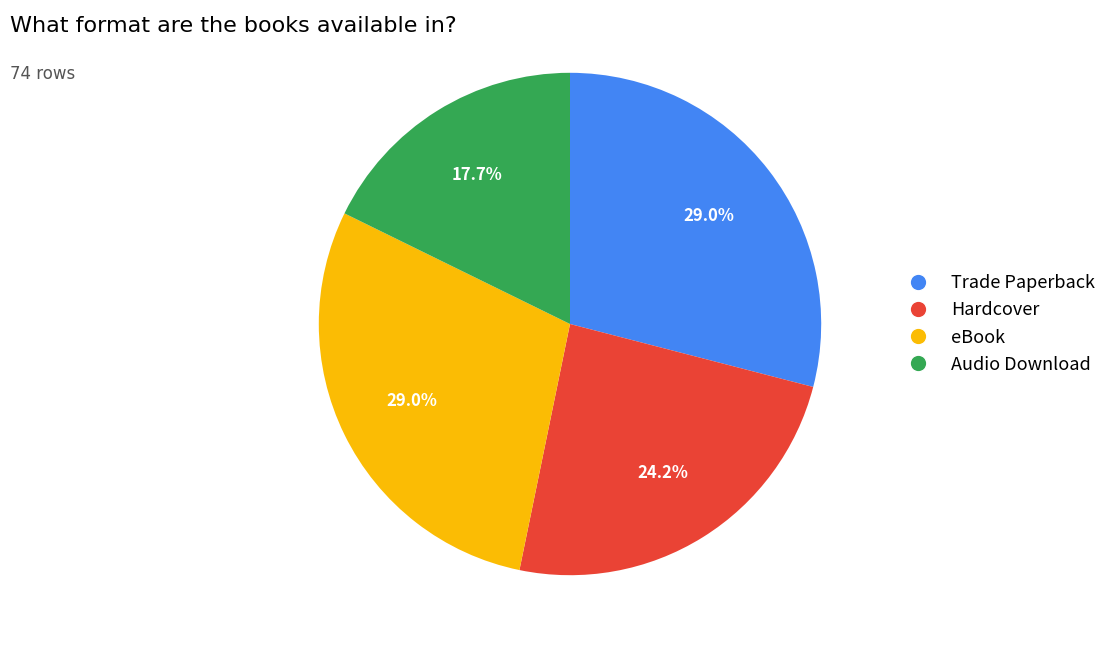

Is it true that Trade Paperback is 29% of the pie?

True